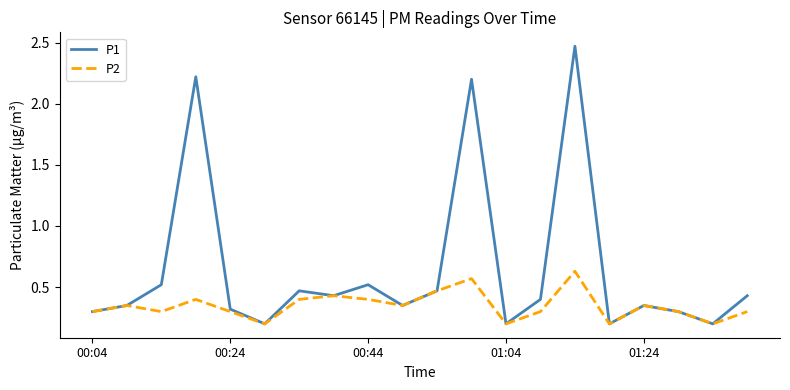

Which series has the largest total across all categories?

P1